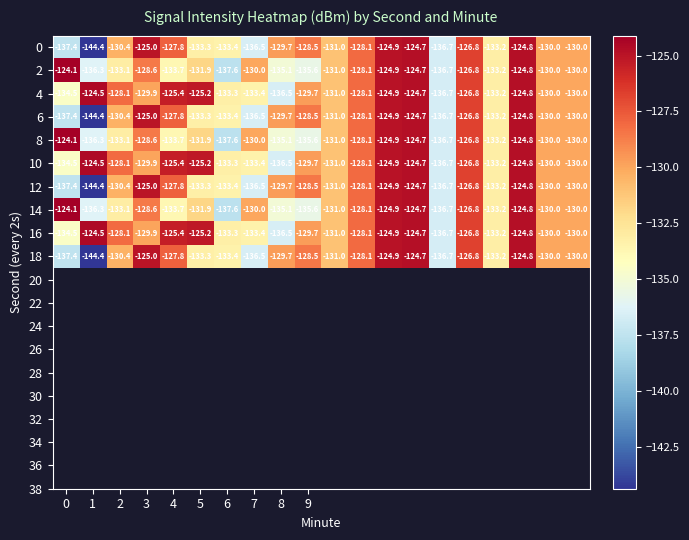

What is the greatest value displayed?

-124.1